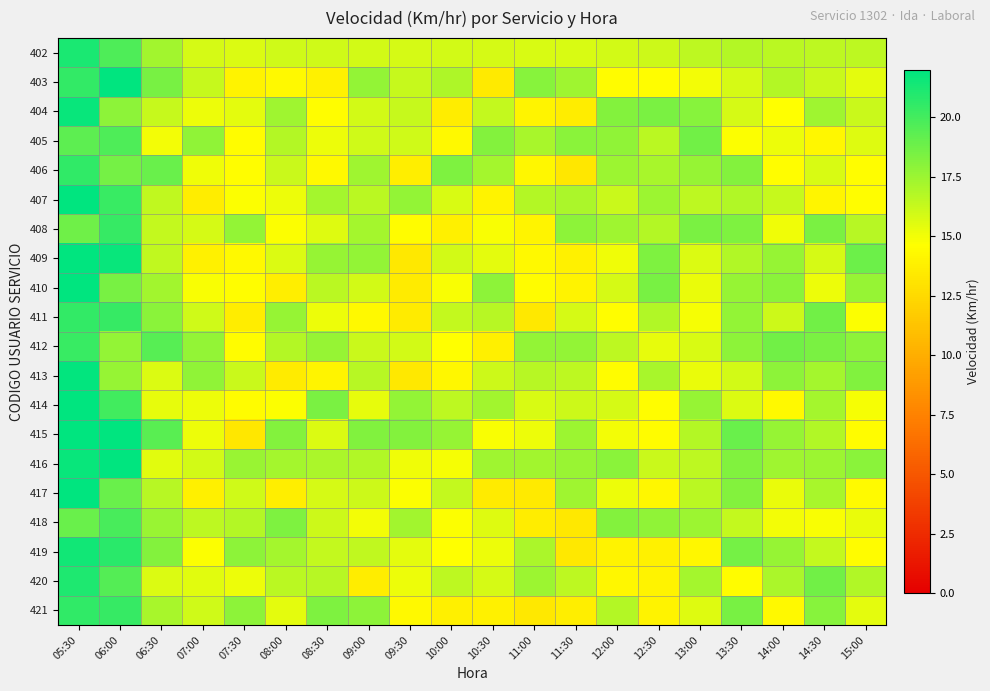

What is the total value across all series at 14:30?

334.7